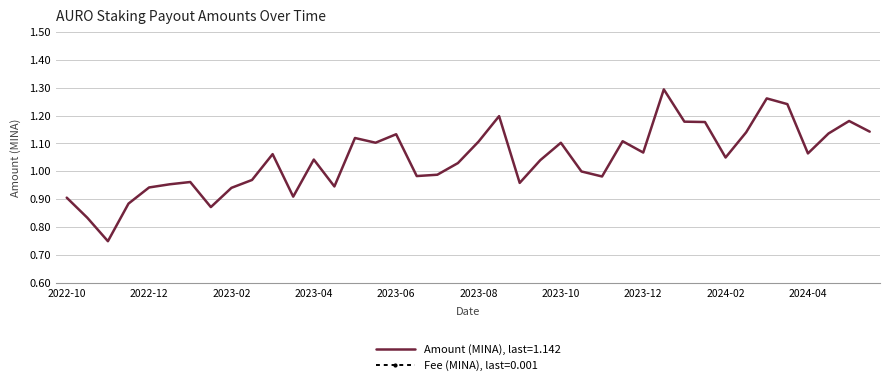

Reading left to right, list all the values displayed in this chart.

Amount (MINA): 2024-05-23=1.1	2024-05-07=1.2	2024-04-22=1.1	2024-04-08=1.1	2024-03-23=1.2	2024-03-10=1.3	2024-02-25=1.1	2024-02-09=1.0	2024-01-25=1.2	2024-01-10=1.2	2023-12-27=1.3	2023-12-10=1.1	2023-11-25=1.1	2023-11-11=1.0	2023-10-27=1.0	2023-10-12=1.1	2023-09-26=1.0	2023-09-13=1.0	2023-09-01=1.2	2023-08-15=1.1	2023-07-30=1.0	2023-07-15=1.0	2023-07-01=1.0	2023-06-15=1.1	2023-06-01=1.1	2023-05-16=1.1	2023-05-03=0.9	2023-04-16=1.0	2023-04-03=0.9	2023-03-17=1.1	2023-03-03=1.0	2023-02-16=0.9	2023-01-31=0.9	2023-01-17=1.0	2023-01-01=1.0	2022-12-18=0.9	2022-12-03=0.9	2022-11-19=0.7	2022-11-03=0.8	2022-10-19=0.9
Fee (MINA): 2024-05-23=0.0	2024-05-07=0.0	2024-04-22=0.0	2024-04-08=0.0	2024-03-23=0.0	2024-03-10=0.0	2024-02-25=0.0	2024-02-09=0.0	2024-01-25=0.0	2024-01-10=0.0	2023-12-27=0.0	2023-12-10=0.0	2023-11-25=0.0	2023-11-11=0.0	2023-10-27=0.0	2023-10-12=0.0	2023-09-26=0.0	2023-09-13=0.0	2023-09-01=0.0	2023-08-15=0.0	2023-07-30=0.0	2023-07-15=0.0	2023-07-01=0.0	2023-06-15=0.0	2023-06-01=0.0	2023-05-16=0.0	2023-05-03=0.0	2023-04-16=0.0	2023-04-03=0.0	2023-03-17=0.0	2023-03-03=0.0	2023-02-16=0.0	2023-01-31=0.0	2023-01-17=0.0	2023-01-01=0.0	2022-12-18=0.0	2022-12-03=0.0	2022-11-19=0.0	2022-11-03=0.0	2022-10-19=0.0